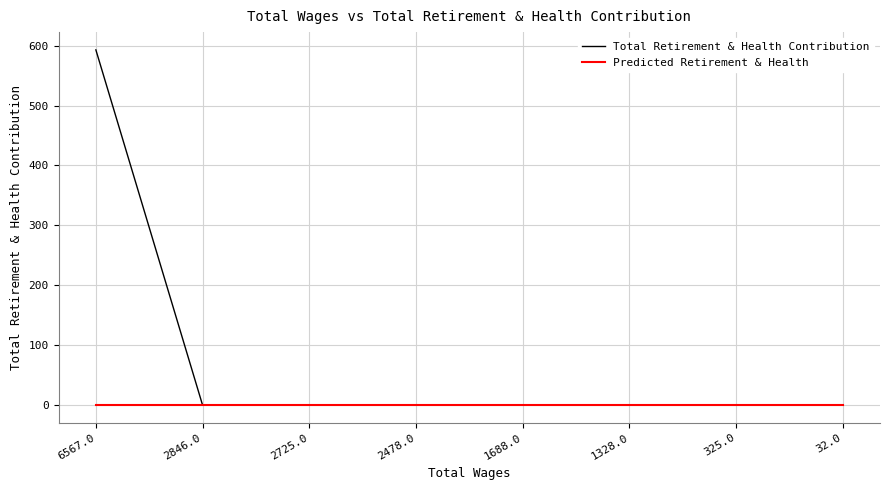

Which label corresponds to the largest value in the chart?

6567.0